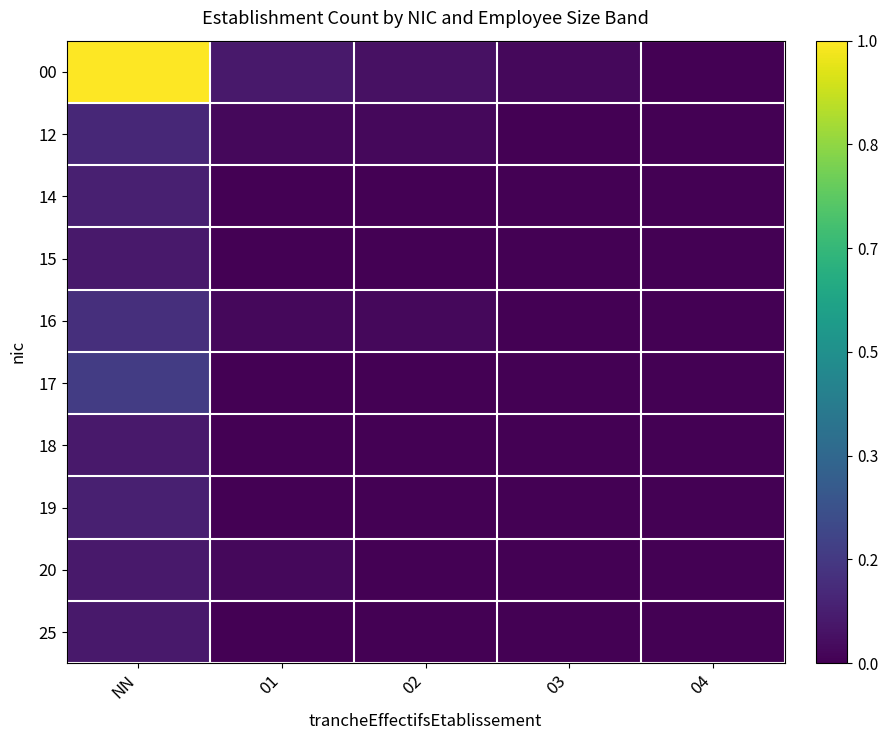

How many series are shown in this chart?

10